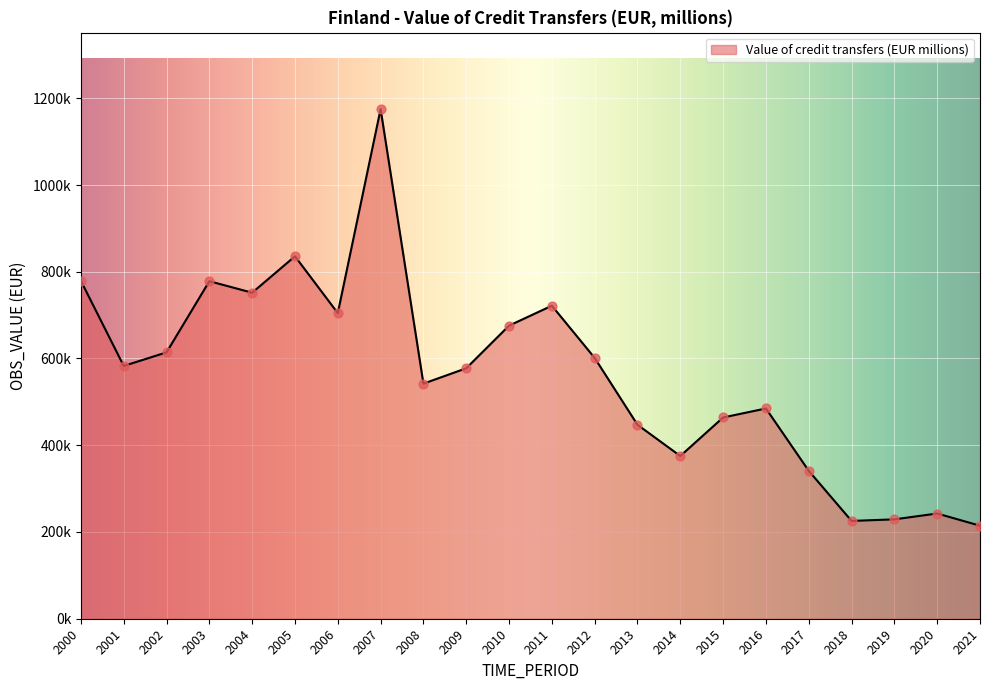

Is this an area chart (filled region under the line)?

Yes